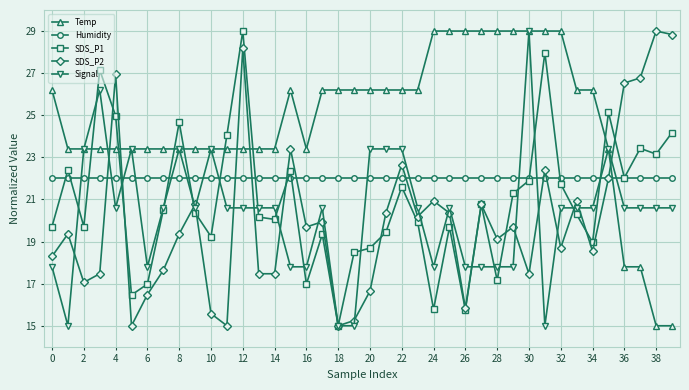

What are all the series names shown in the legend?

Temp, Humidity, SDS_P1, SDS_P2, Signal